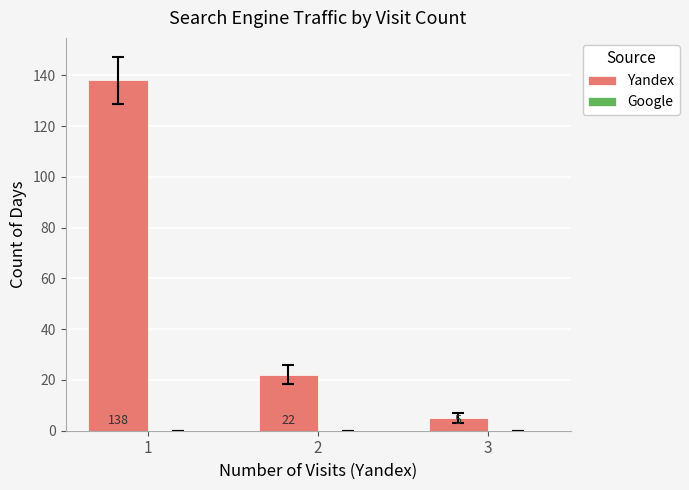

Which category has the lowest value across all series?

3